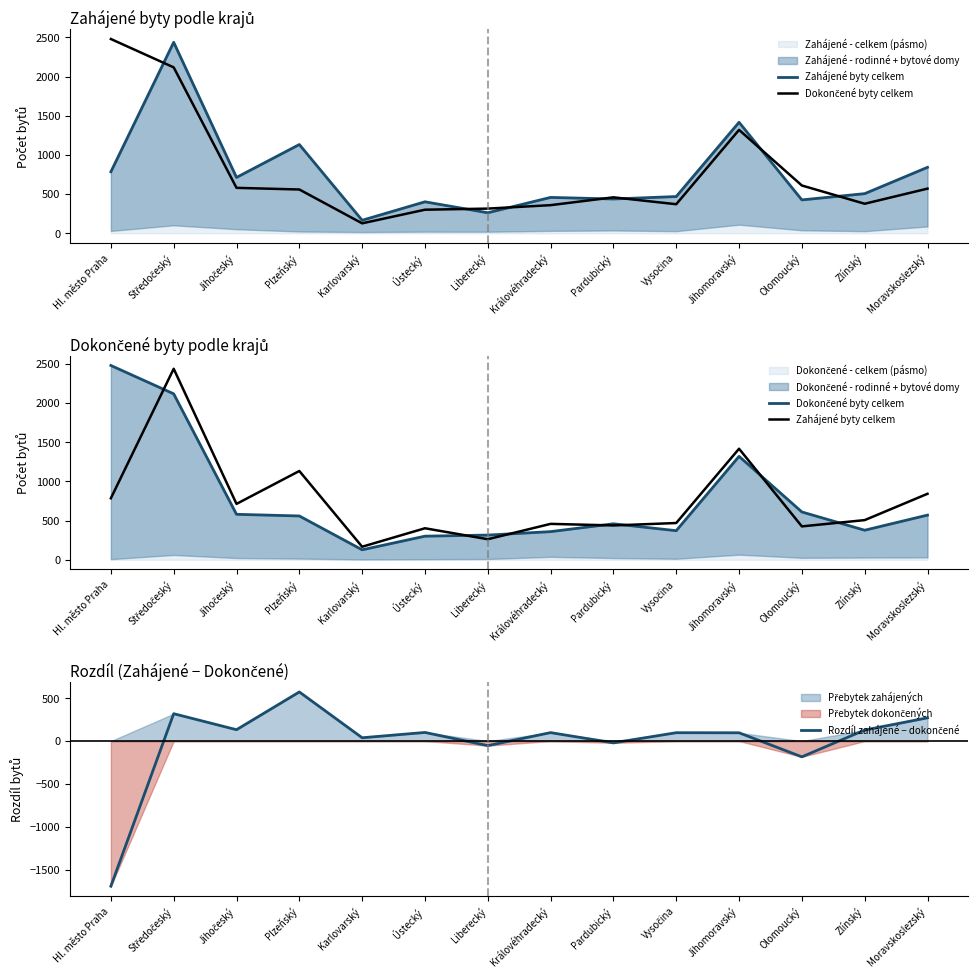

List the labels in order of Zahájené byty celkem value, largest first.

Středočeský, Jihomoravský, Plzeňský, Moravskoslezský, Hl. město Praha, Jihočeský, Zlínský, Vysočina, Královéhradecký, Pardubický, Olomoucký, Ústecký, Liberecký, Karlovarský